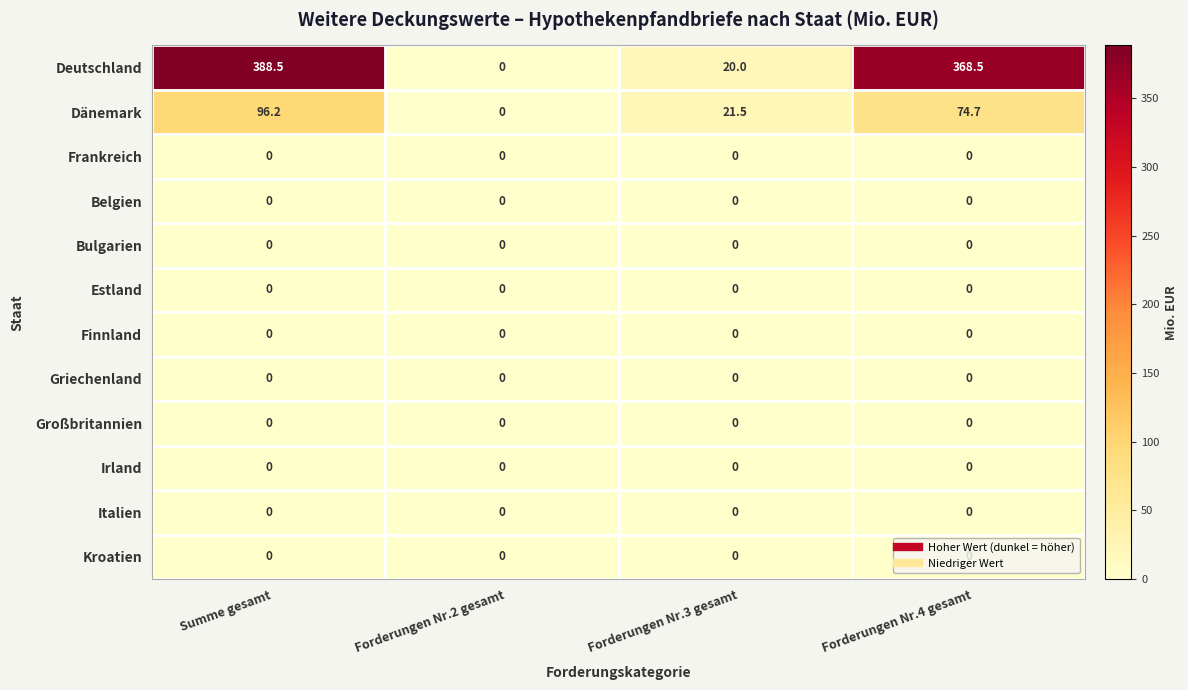

At which category is the sum across all series the highest?

Summe gesamt